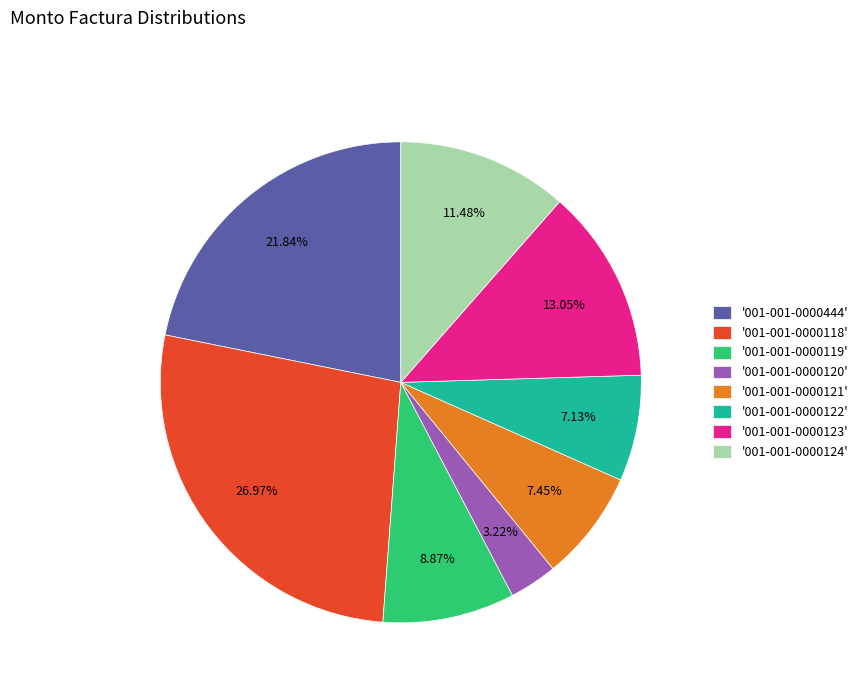

What is the ratio of the value at '001-001-0000118' to the value at '001-001-0000120'?

8.4